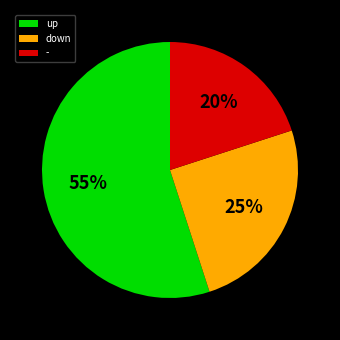

Between up and down, which is larger?

up